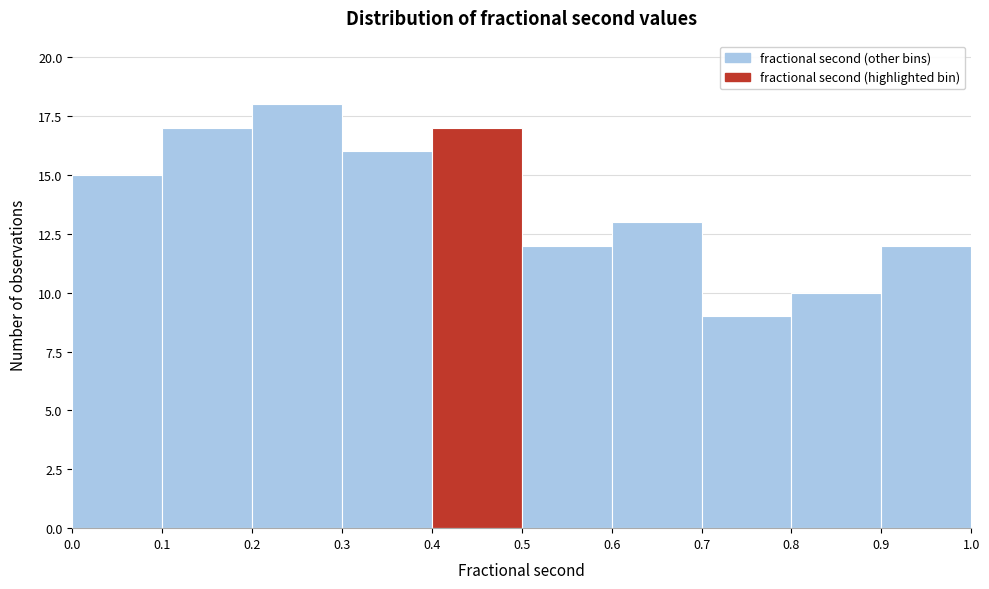

How tall is the bar that spans 0.0 to 0.1 on the x-axis? The values are not printed on the chart, so give them approximately, as read against the axis.

15